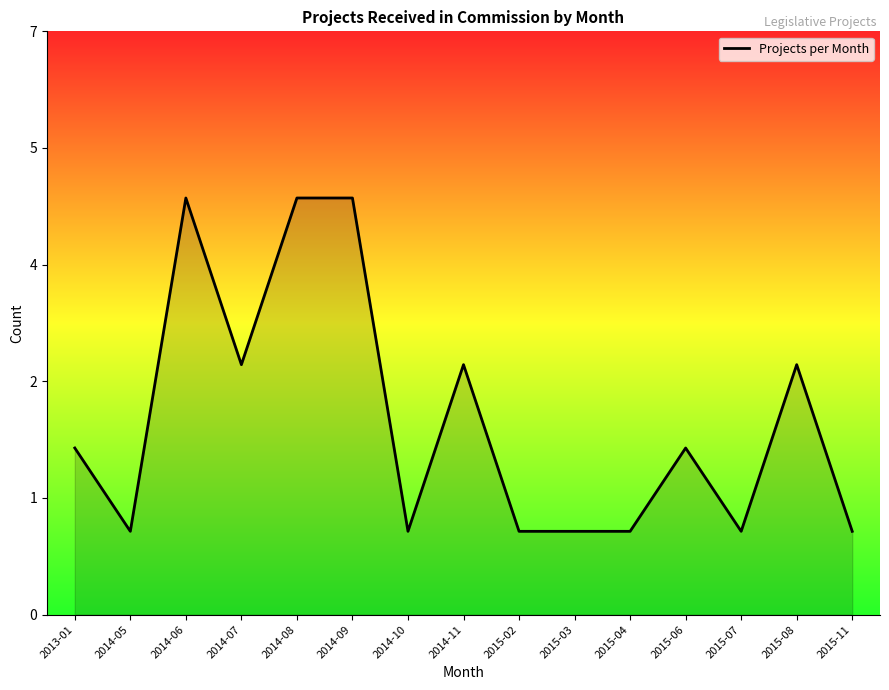

Does the chart display data point markers on the line(s)?

No